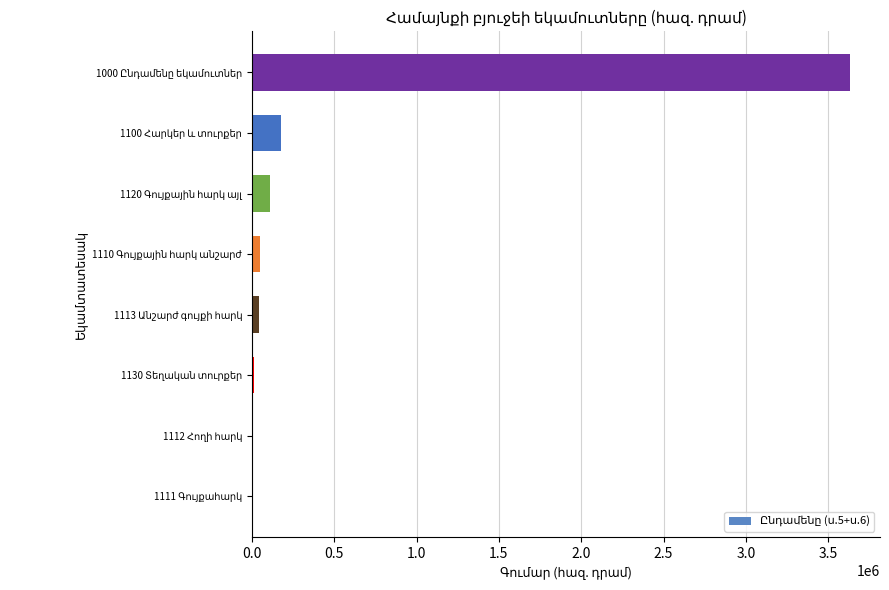

What is the sum of all values?

4029336.6